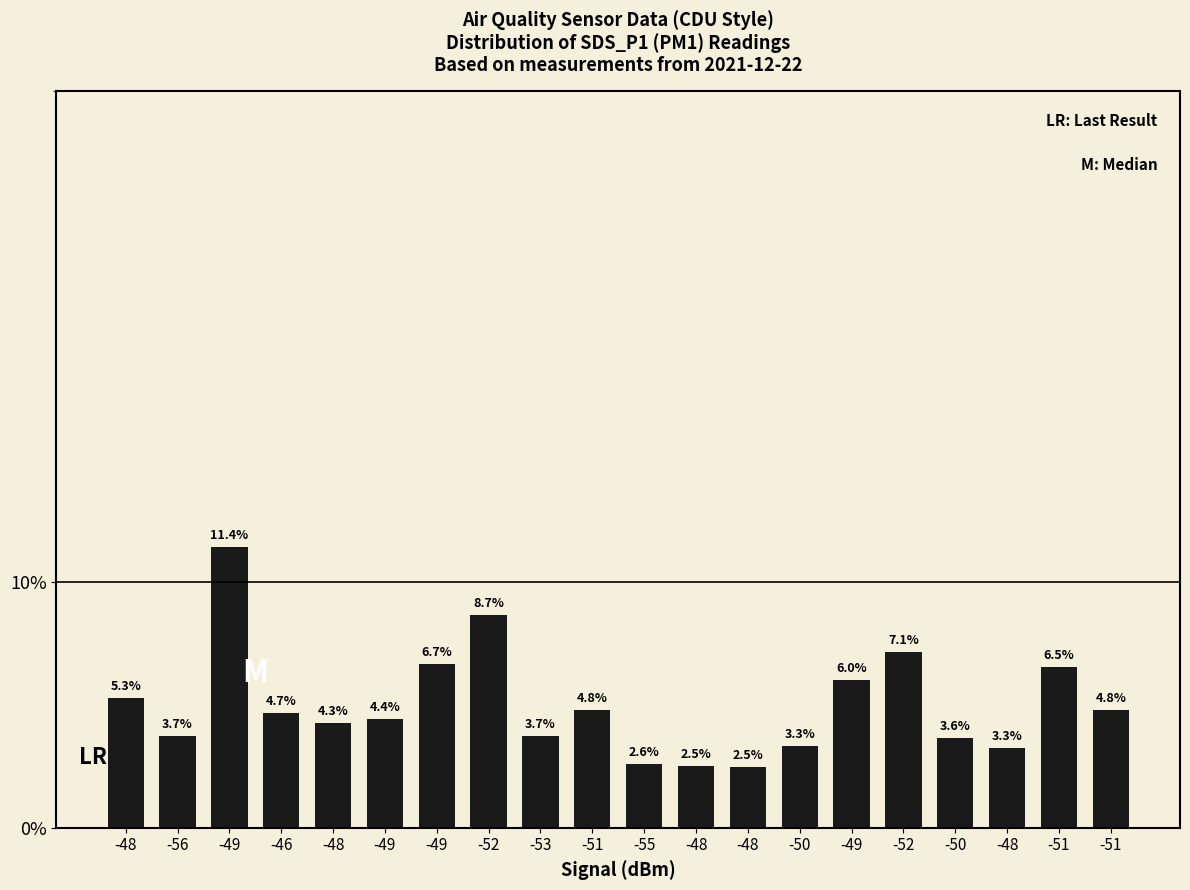

List the labels in order of value, largest first.

-49, -52, -52, -49, -51, -49, -48, -51, -51, -46, -49, -48, -56, -53, -50, -50, -48, -55, -48, -48